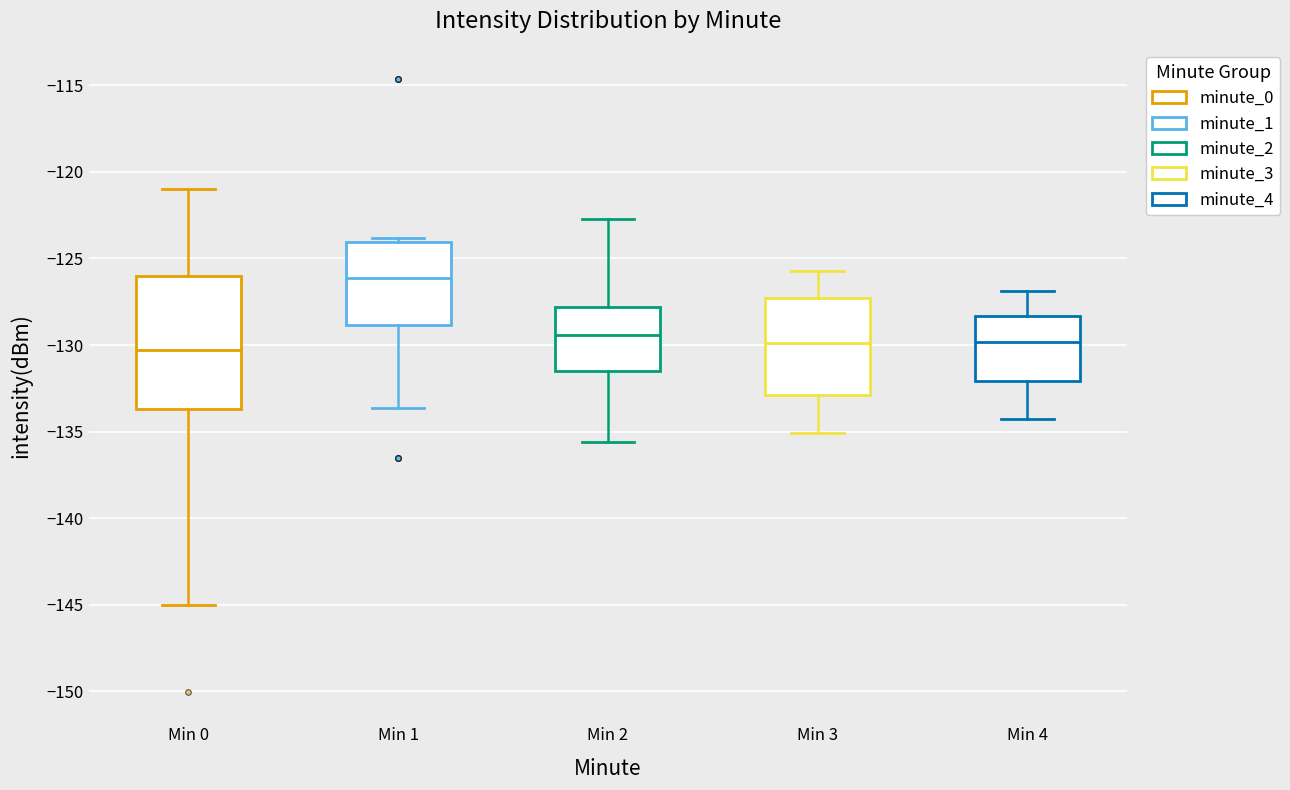

Where is the upper edge of the box for Min 4 on the y-axis? The values are not printed on the chart, so give them approximately, as read against the axis.

-128.5